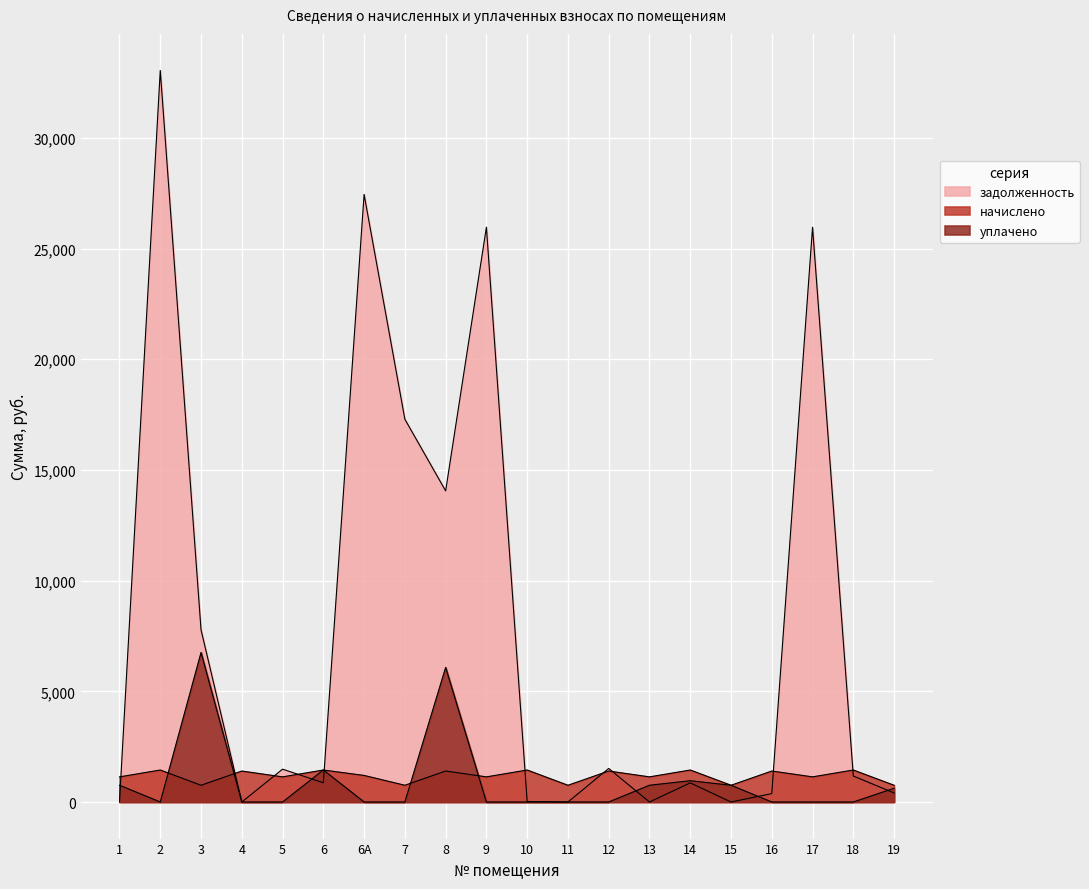

The value of начислено at 7 is 756.0. True or false?

True